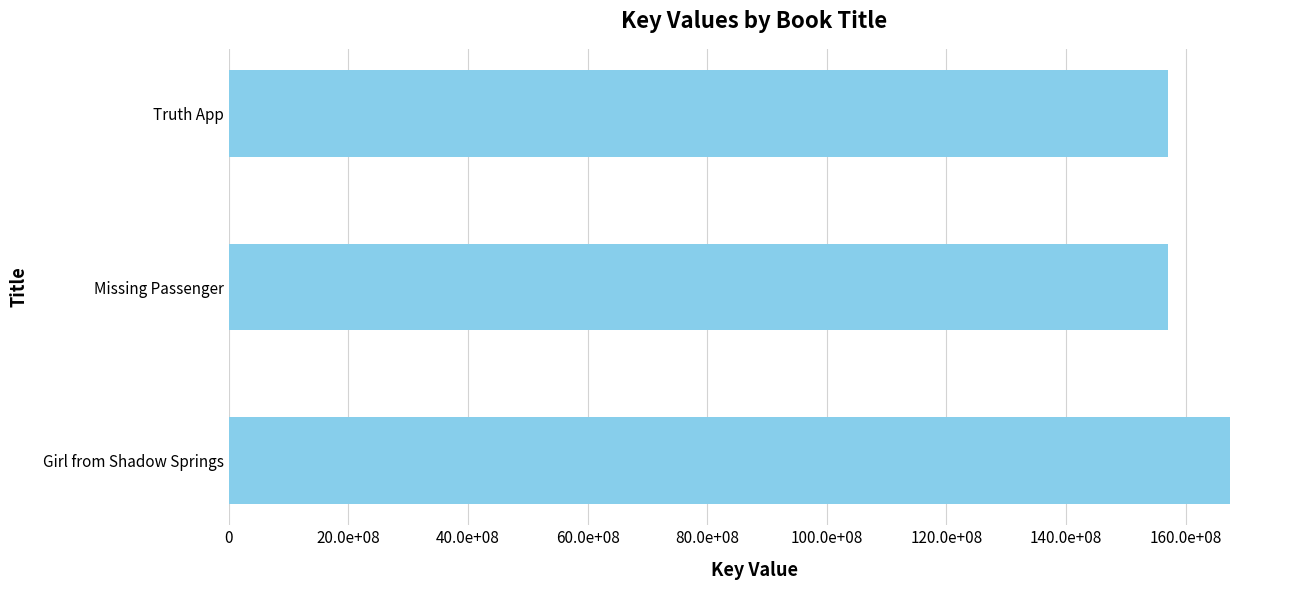

Does the chart contain any negative values?

No